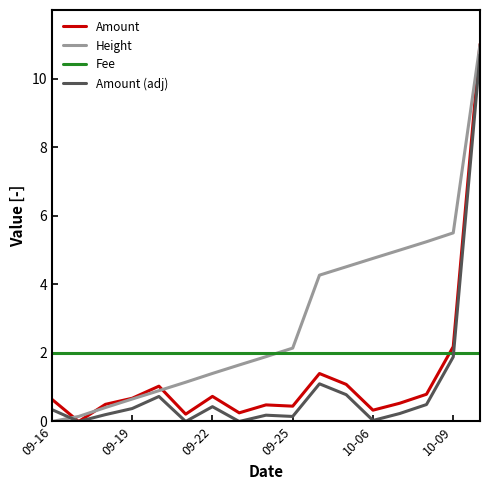

What is the maximum value shown in the chart?

11.0